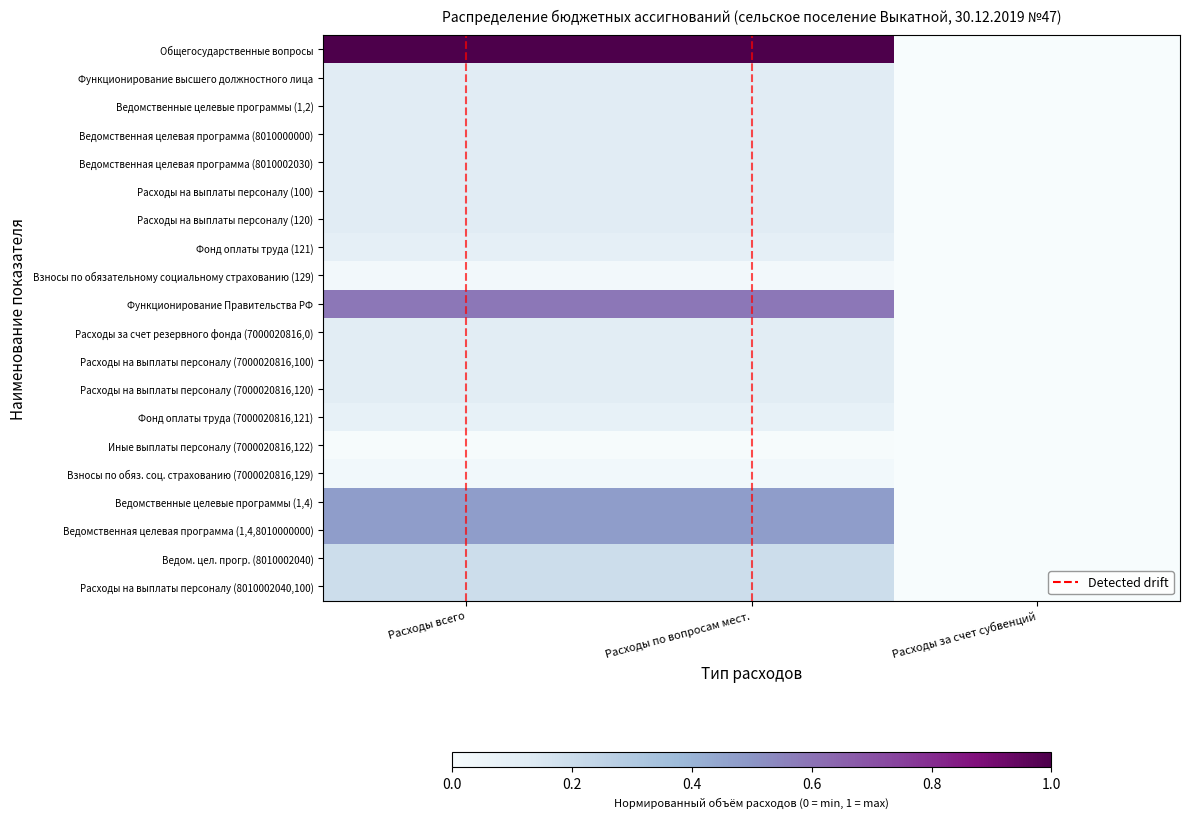

The Расходы на выплаты персоналу (100) series shows 0.0 at Расходы за счет субвенций. True or false?

True